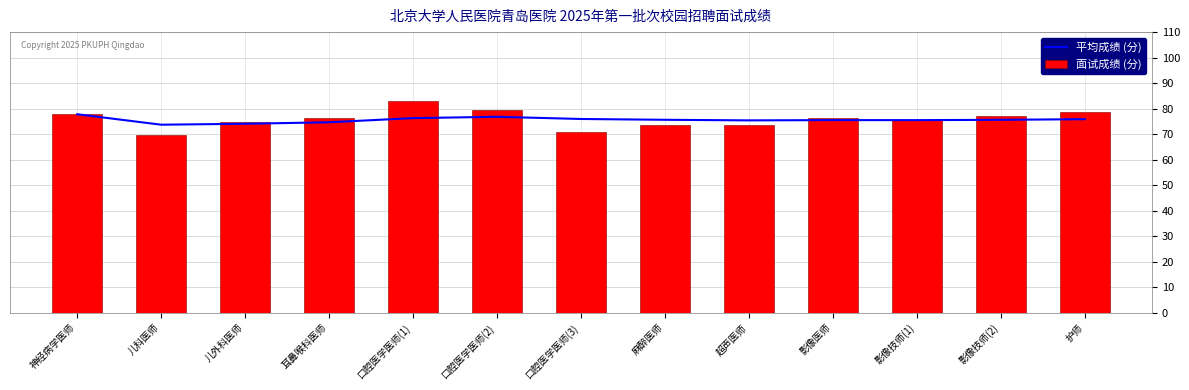

What is the label of the 13th bar from the left?

护师